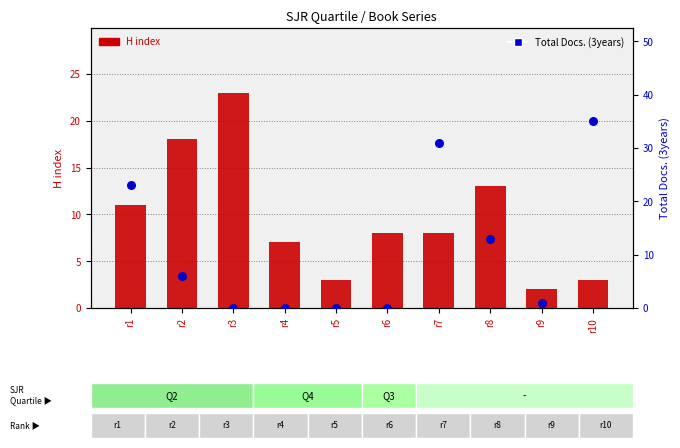

At which category is the sum across all series the highest?

r7